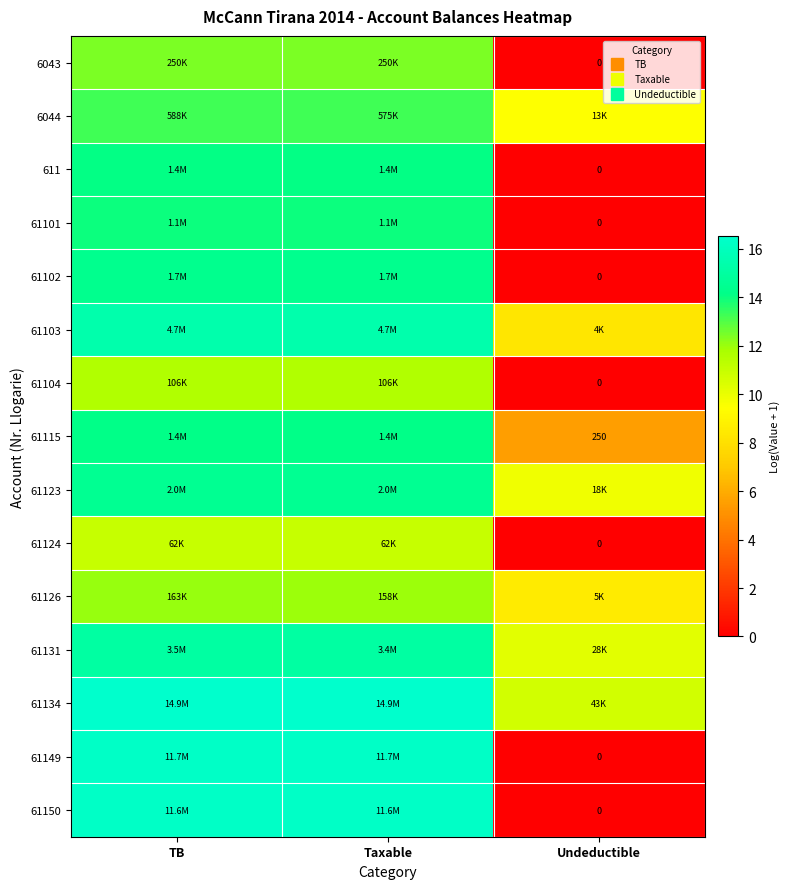

Is it true that 61123 equals 3.9 at Undeductible?

False